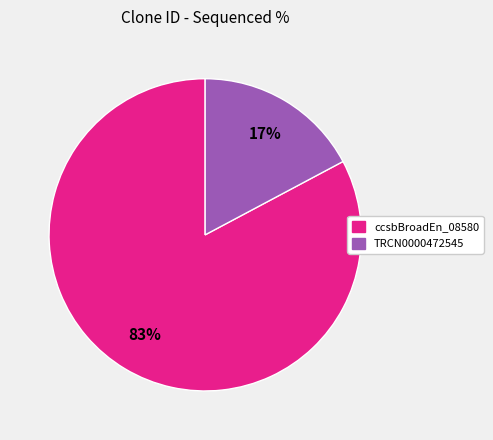

How many slices are in this pie chart?

2